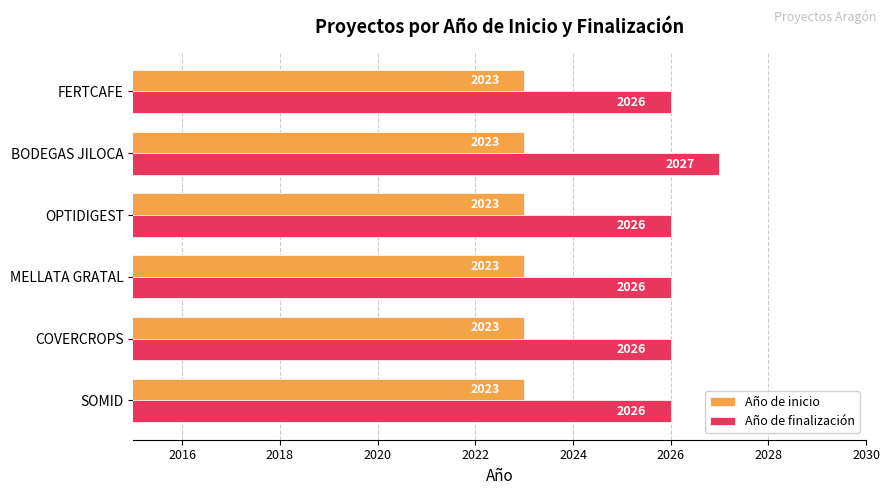

What is the maximum value shown in the chart?

2027